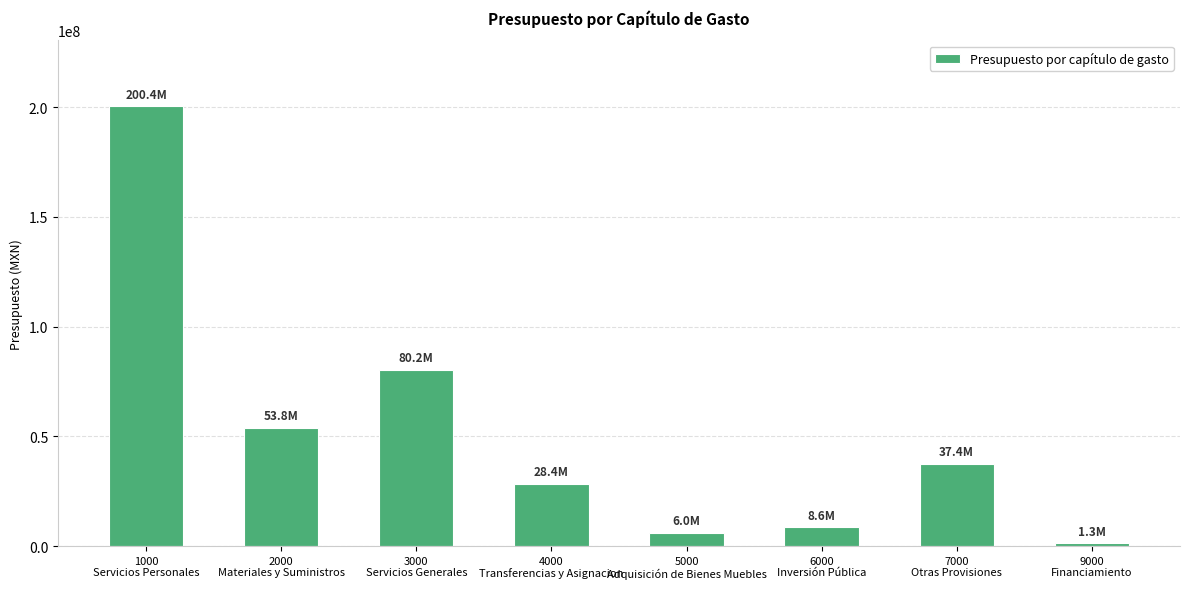

The value at 7000
Otras Provisiones is 60650418. True or false?

False